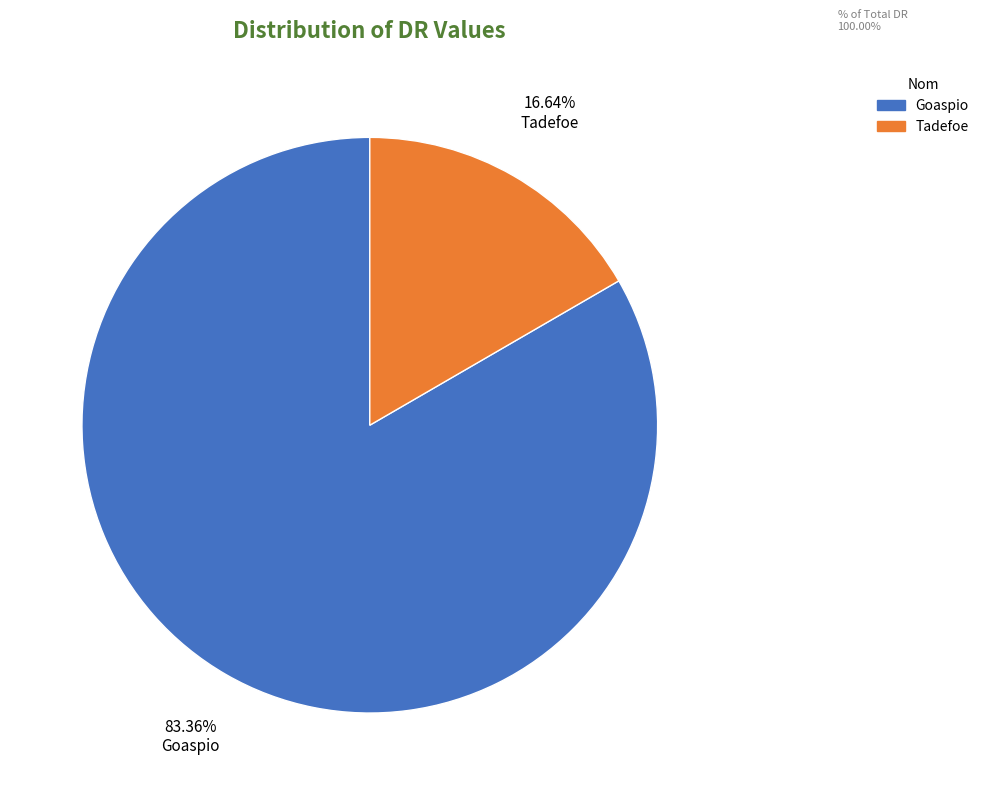

Rank the categories by value from highest to lowest.

Goaspio, Tadefoe